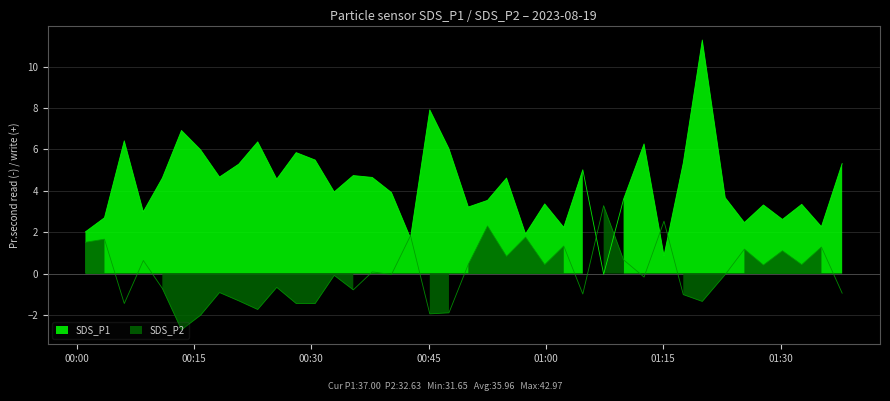

Is it true that SDS_P1 equals 8.0 at 12?

False